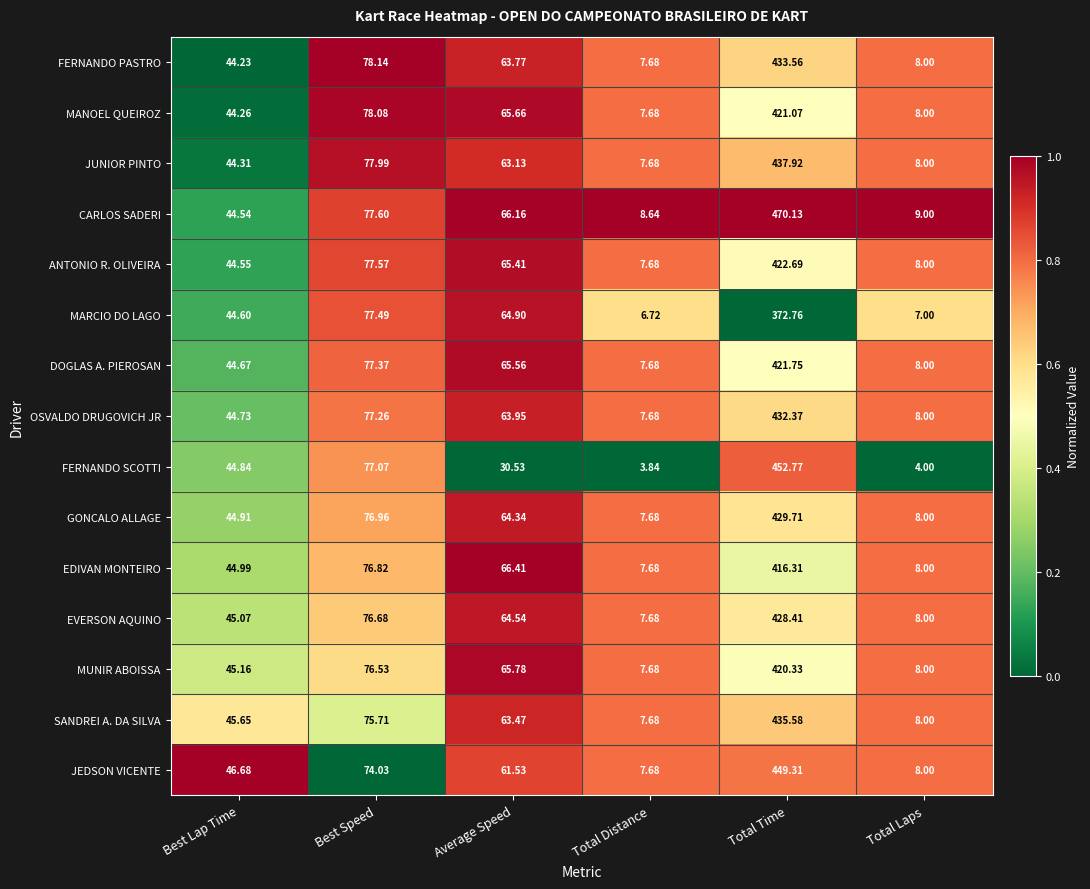

What is the total value across all series at Total Distance?

111.4